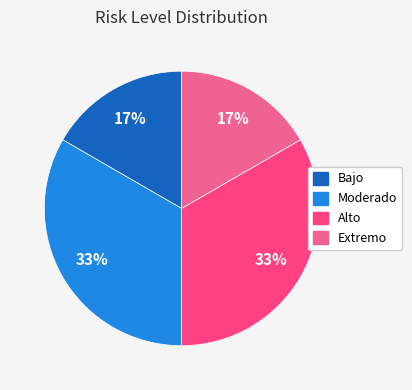

Does any single category account for the majority?

No